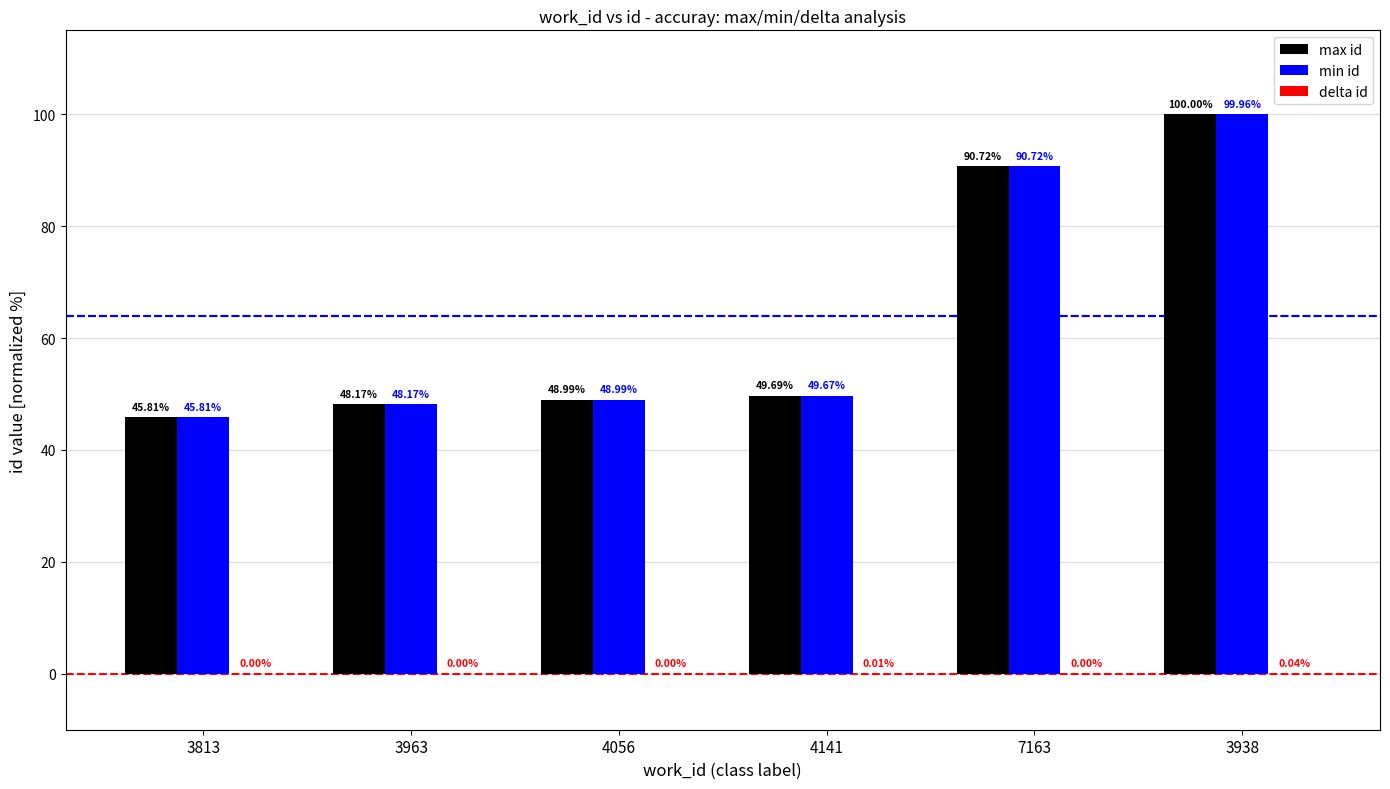

At which category is the sum across all series the highest?

3938